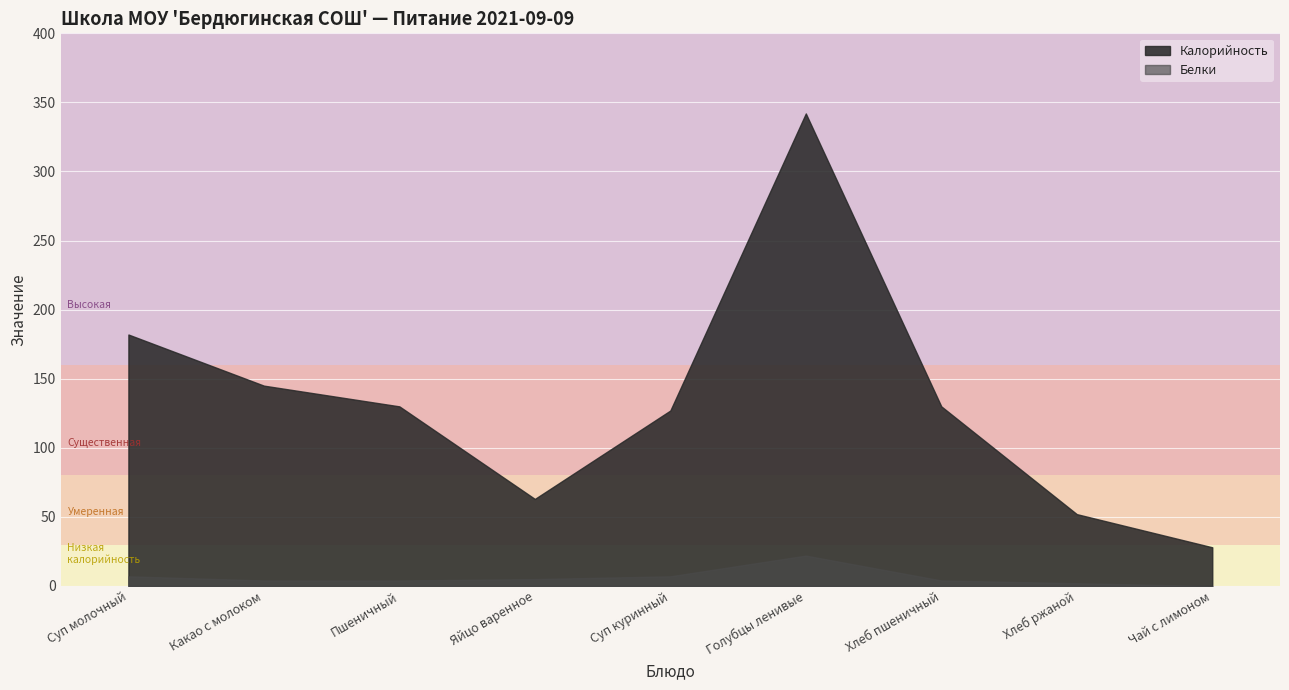

What is the difference between the Белки values at Хлеб пшеничный and Суп молочный?

3